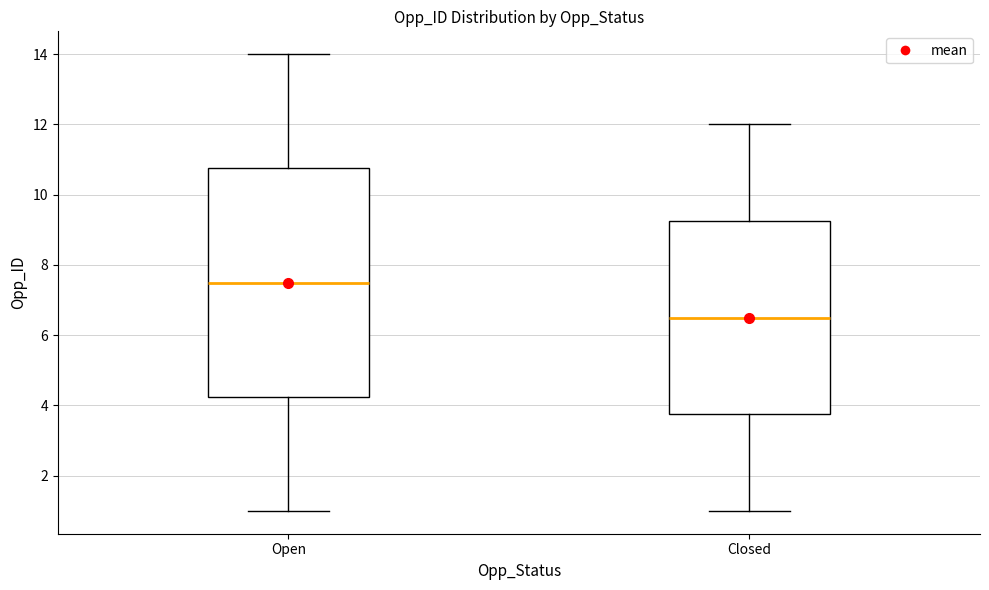

Reading left to right, read every box against the y-axis: the position of its median line, the range the box covers, and the ends of its whiskers. The values are not printed on the chart, so give them approximately, as read against the axis.

Open: median 7.6, box 4.2 to 10.8, whiskers 1.0 to 14.0
Closed: median 6.6, box 3.8 to 9.2, whiskers 1.0 to 12.0